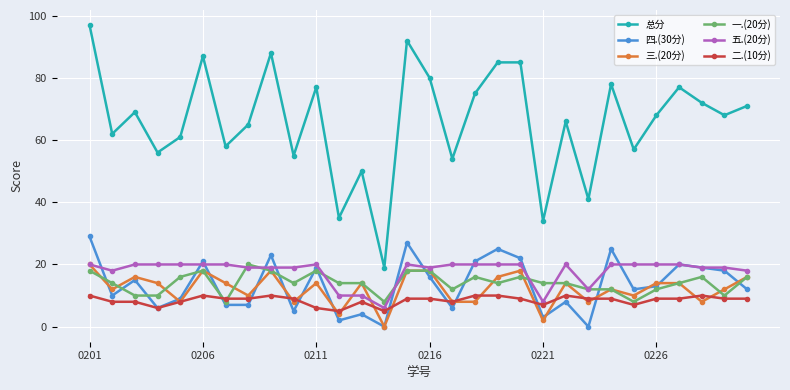

True or false: 总分 and 三.(20分) cross at least once.

False